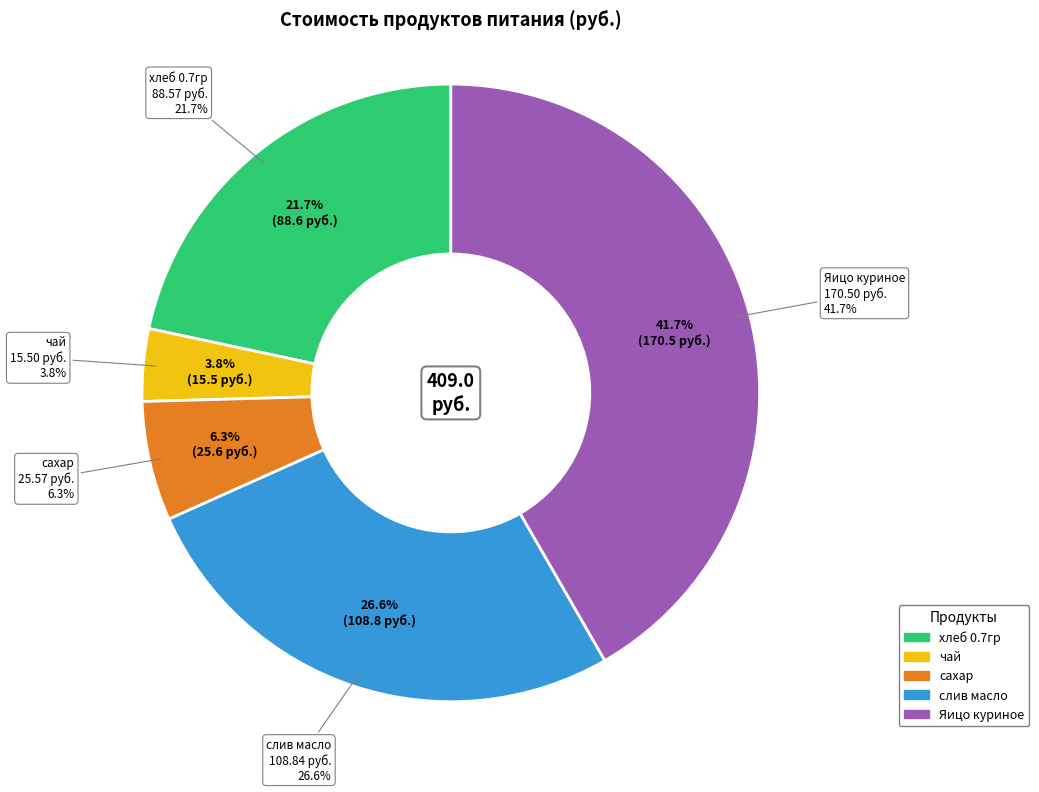

To the nearest percent, what portion does слив масло represent?

27%